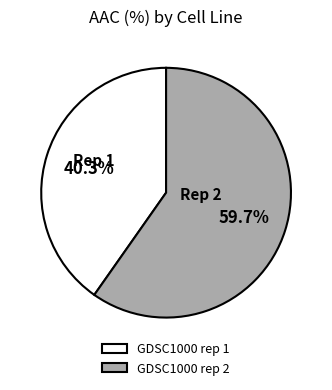

The GDSC1000 rep 2 slice represents 60% of the pie. True or false?

True